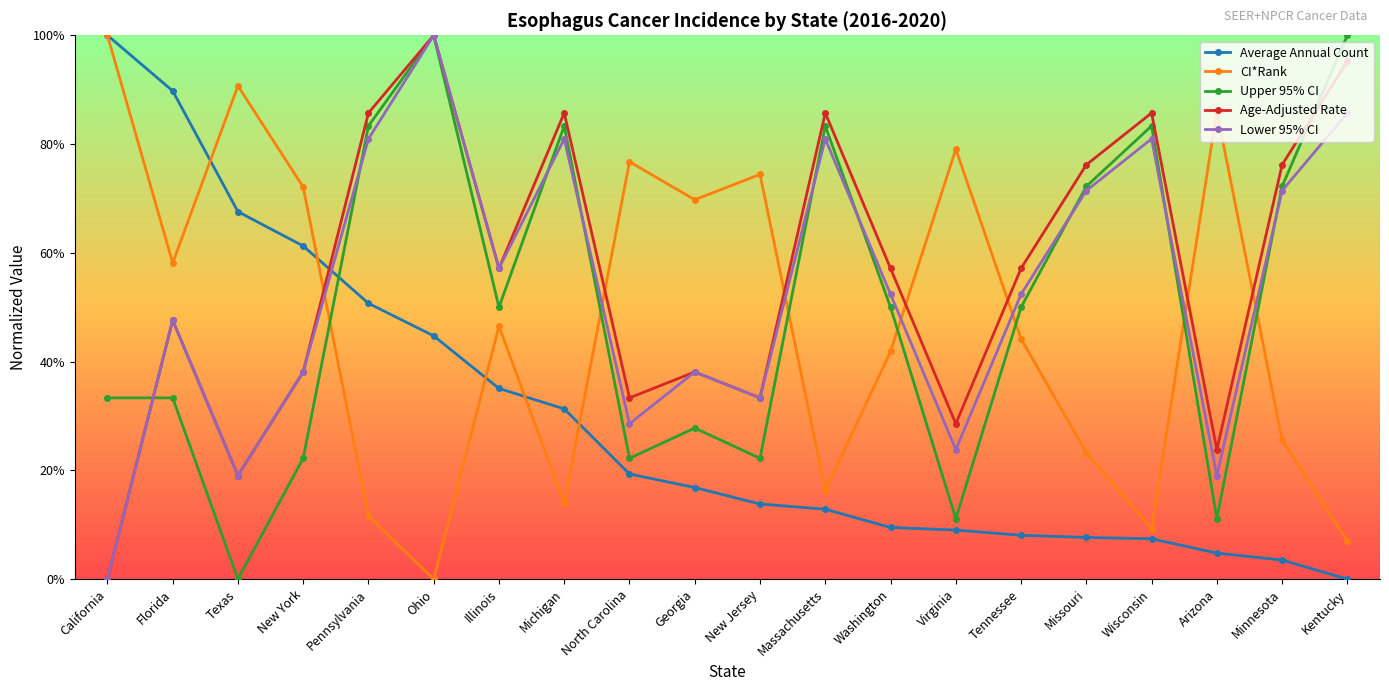

Is this an area chart (filled region under the line)?

No